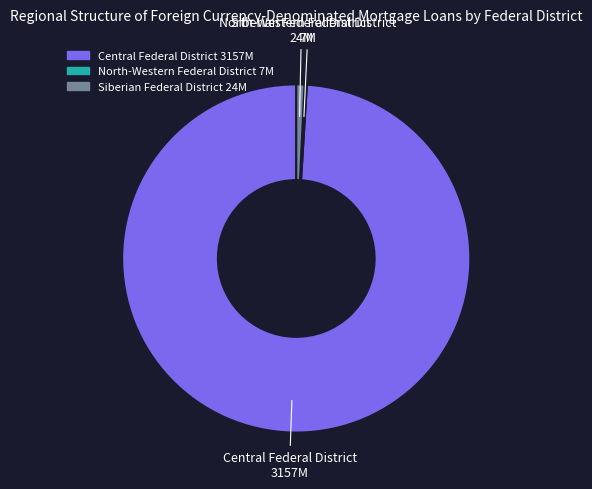

What is the largest slice in the pie chart?

Central Federal District 3157M